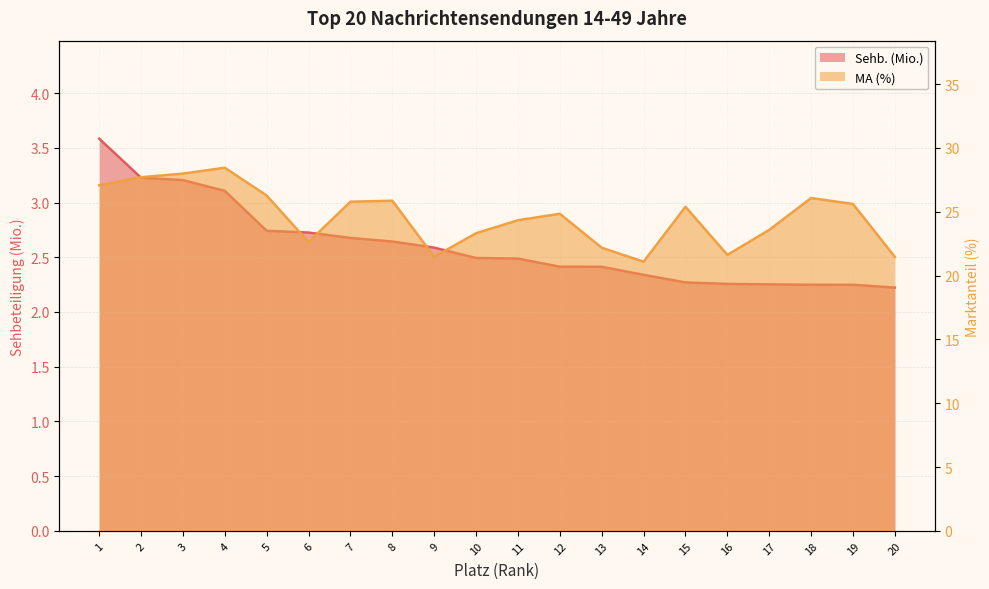

What is the sum of the MA (%) values at 4 and 5?

54.7